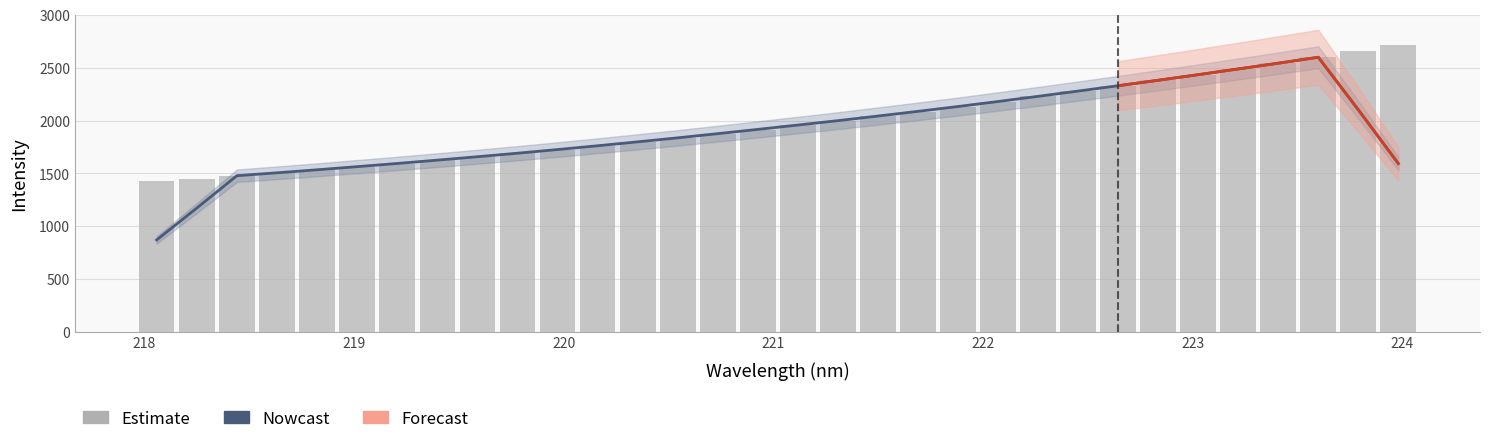

What is the approximate value at 219.7801?

1689.8